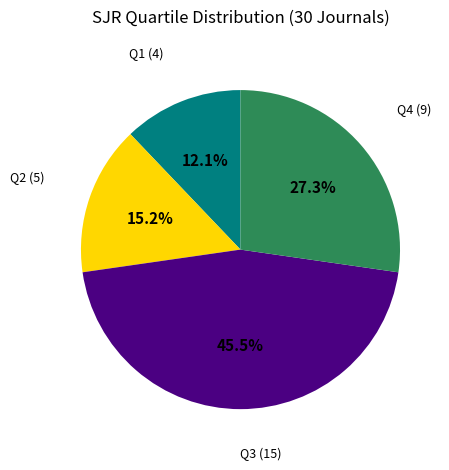

To the nearest percent, what is the difference between the largest and smallest slice percentages?

33%